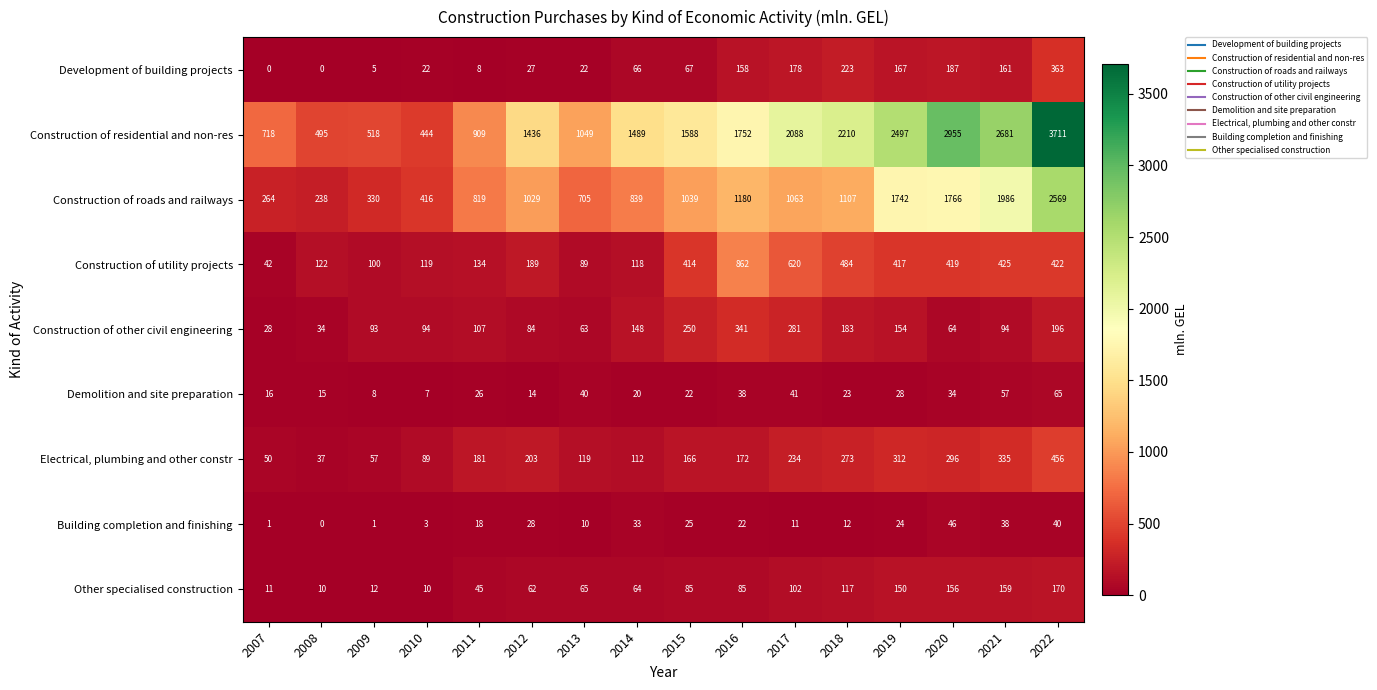

What is the approximate value of Other specialised construction at 2016, to the nearest 50?

100